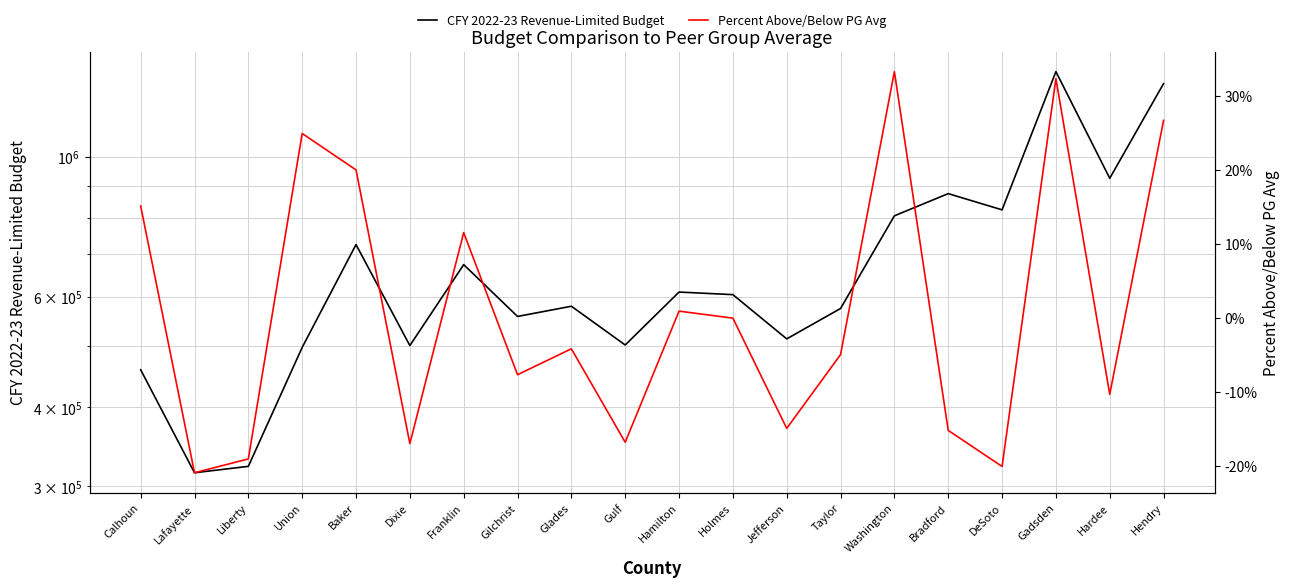

Reading right to left, transcribe all the data shown in this chart.

CFY 2022-23 Revenue-Limited Budget: Hendry=1306754.6	Hardee=924370.1	Gadsden=1365042.2	DeSoto=823615.5	Bradford=873912.4	Washington=805838.0	Taylor=574285.8	Jefferson=513901.7	Holmes=604123.5	Hamilton=609838.8	Gulf=502570.3	Glades=579027.6	Gilchrist=557818.3	Franklin=674134.7	Dixie=501450.3	Baker=725439.5	Union=498165.1	Liberty=322496.7	Lafayette=315036.8	Calhoun=459014.6
Percent Above/Below PG Avg: Hendry=0.3	Hardee=-0.1	Gadsden=0.3	DeSoto=-0.2	Bradford=-0.2	Washington=0.3	Taylor=-0.0	Jefferson=-0.1	Holmes=-0.0	Hamilton=0.0	Gulf=-0.2	Glades=-0.0	Gilchrist=-0.1	Franklin=0.1	Dixie=-0.2	Baker=0.2	Union=0.2	Liberty=-0.2	Lafayette=-0.2	Calhoun=0.2